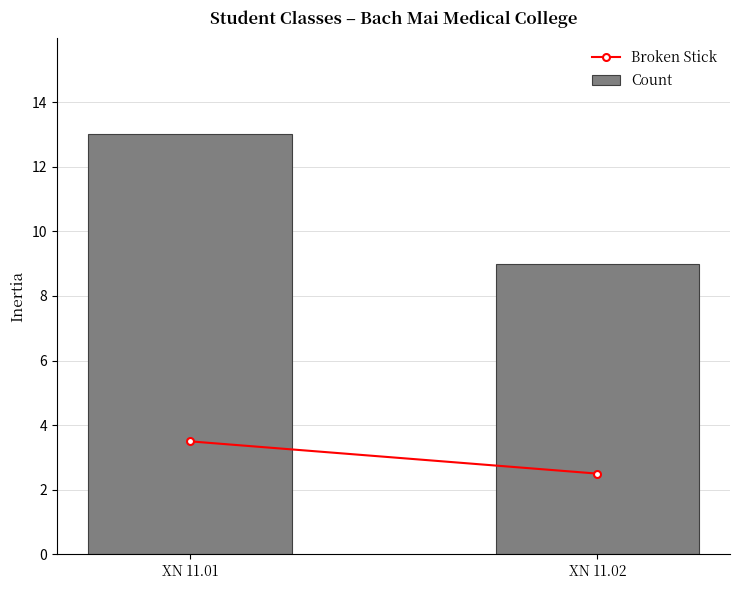

What is the difference between the values at XN 11.02 and XN 11.01?

4